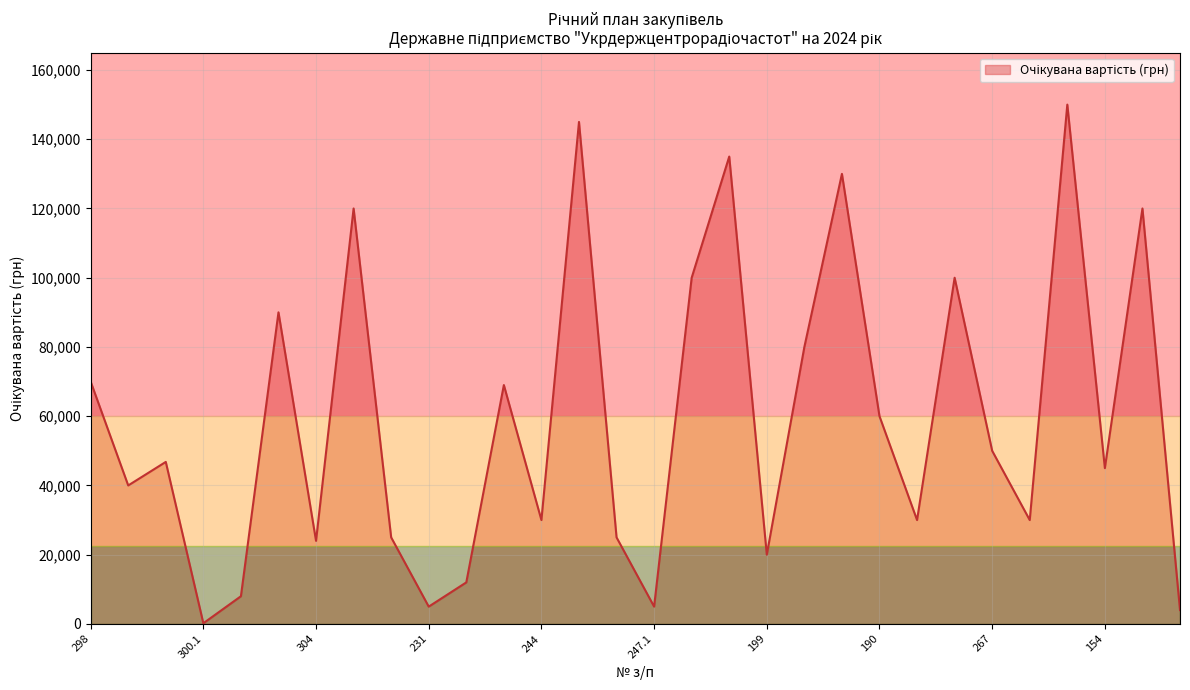

What is the difference between the maximum and minimum values?

149800